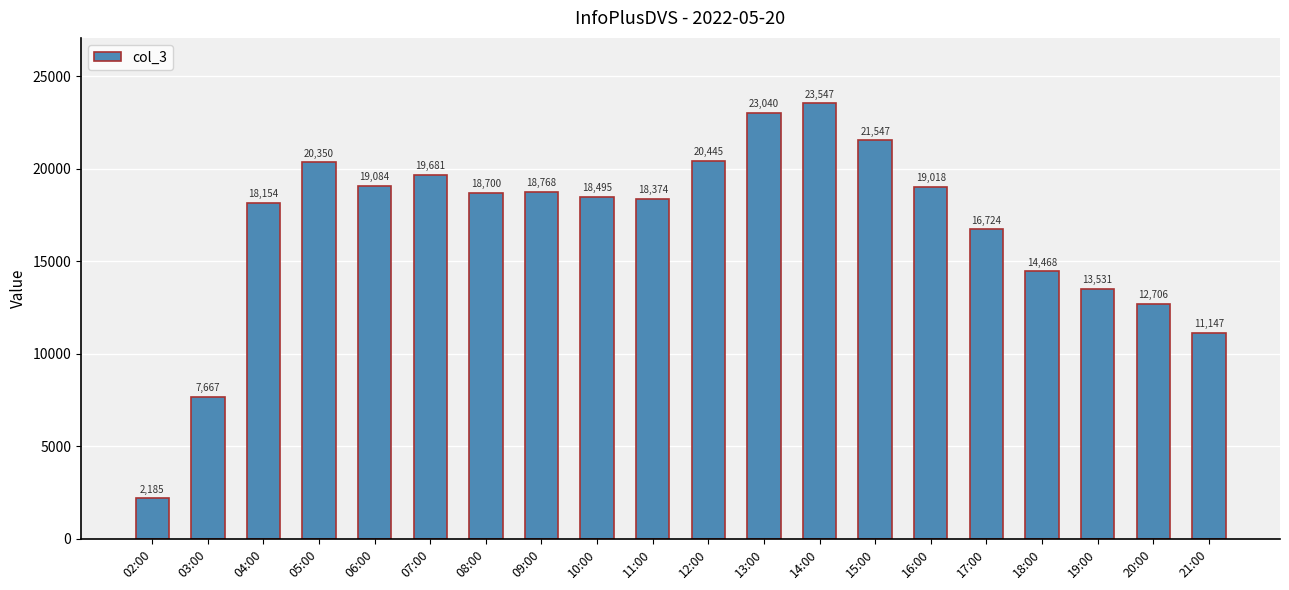

What is the difference between the values at 18:00 and 08:00?

4232